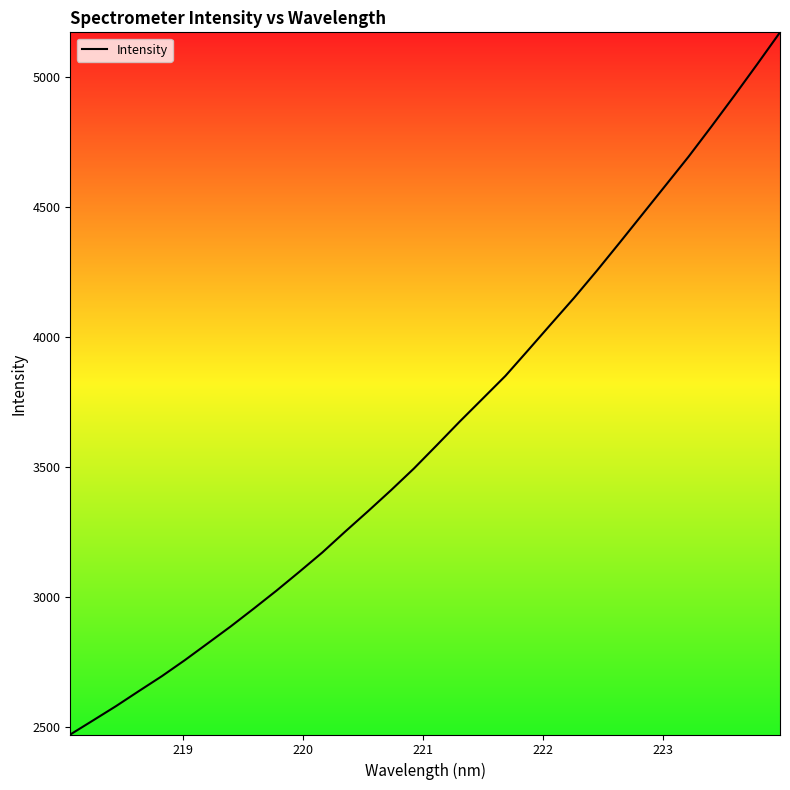

How many lines are shown in the chart?

1